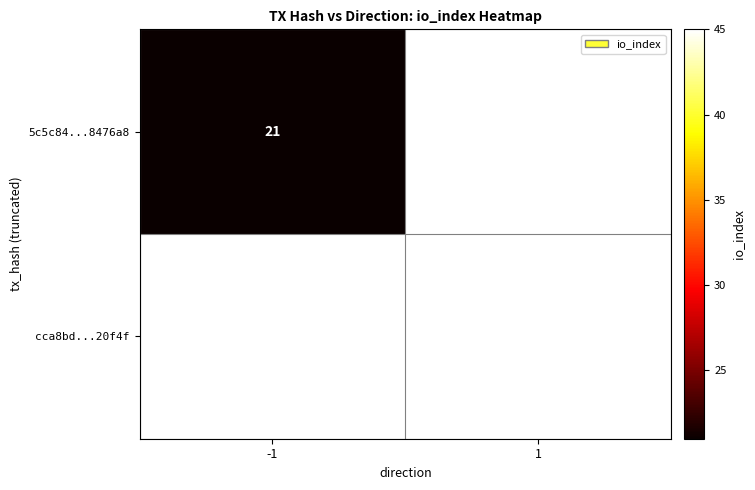

Is the value of cca8bd...20f4f at 1 greater than the value of 5c5c84...8476a8 at -1?

Yes